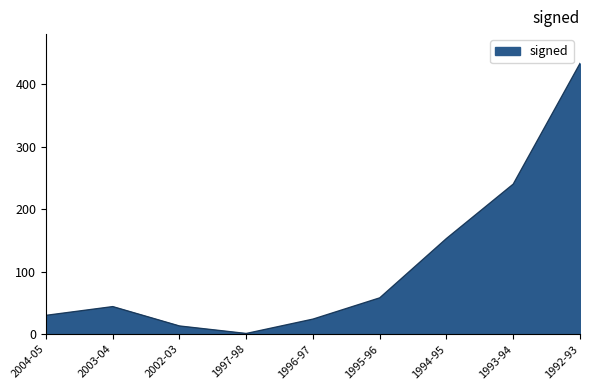

The value at 1993-94 is 57. True or false?

False